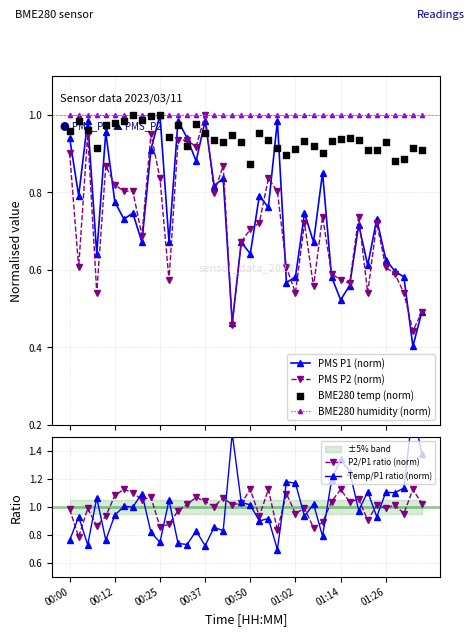

Which series has the largest total across all categories?

P2/P1 ratio (norm)